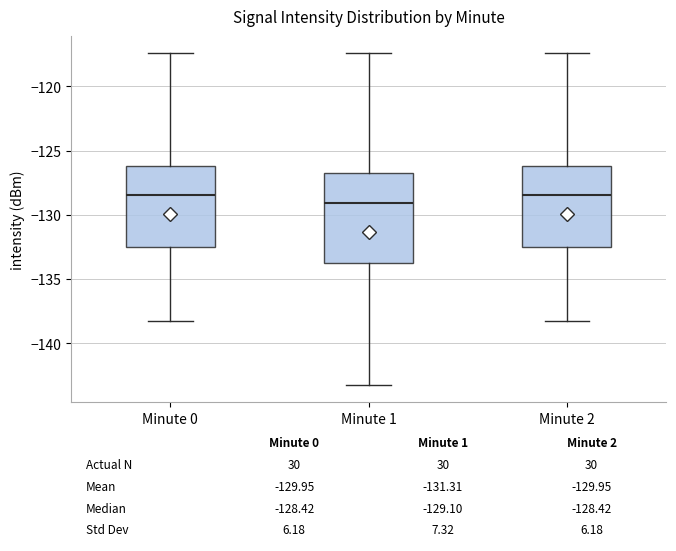

Comparing the boxes themselves (not the whiskers), which one is the tallest?

Minute 1